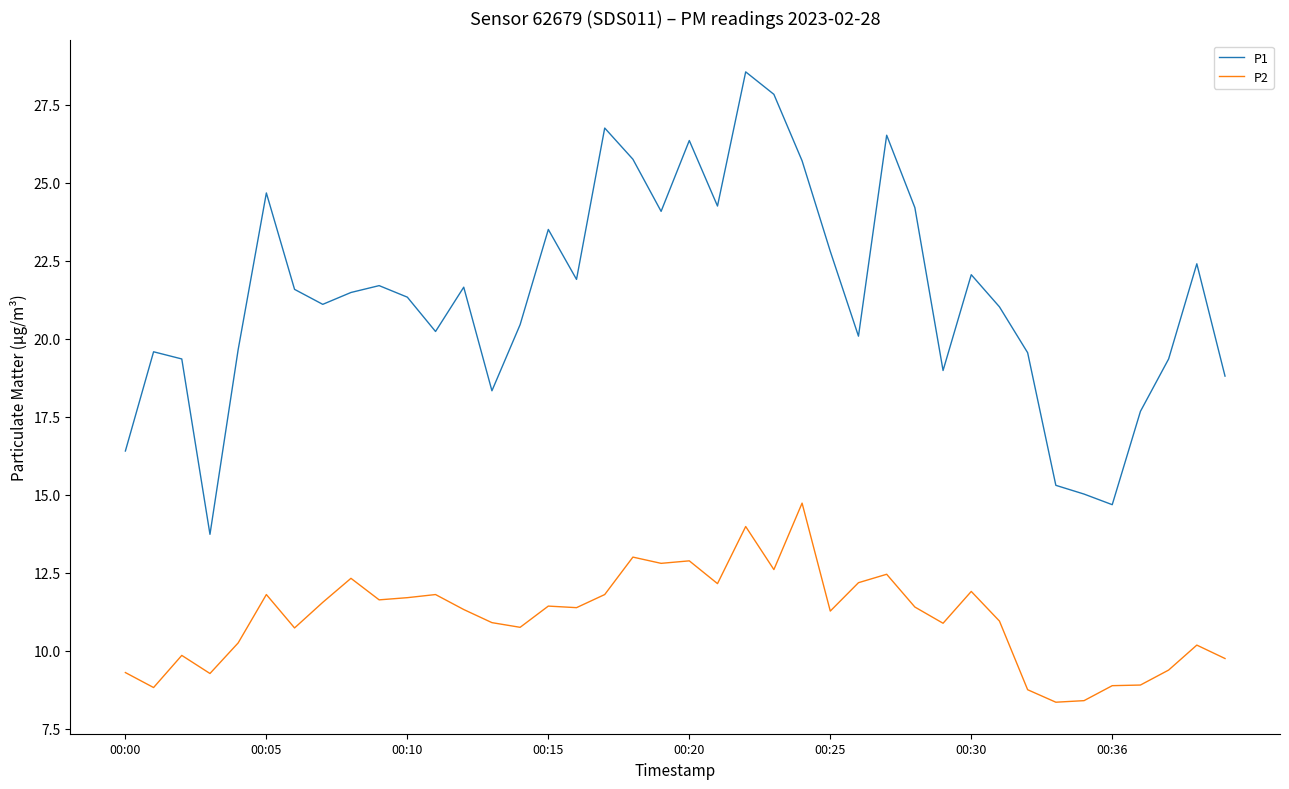

Rank the series by their average value, from highest to lowest.

P1, P2